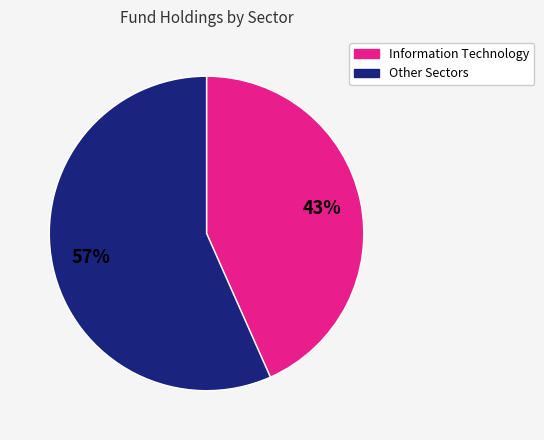

Is there any slice that represents more than half of the pie?

Yes